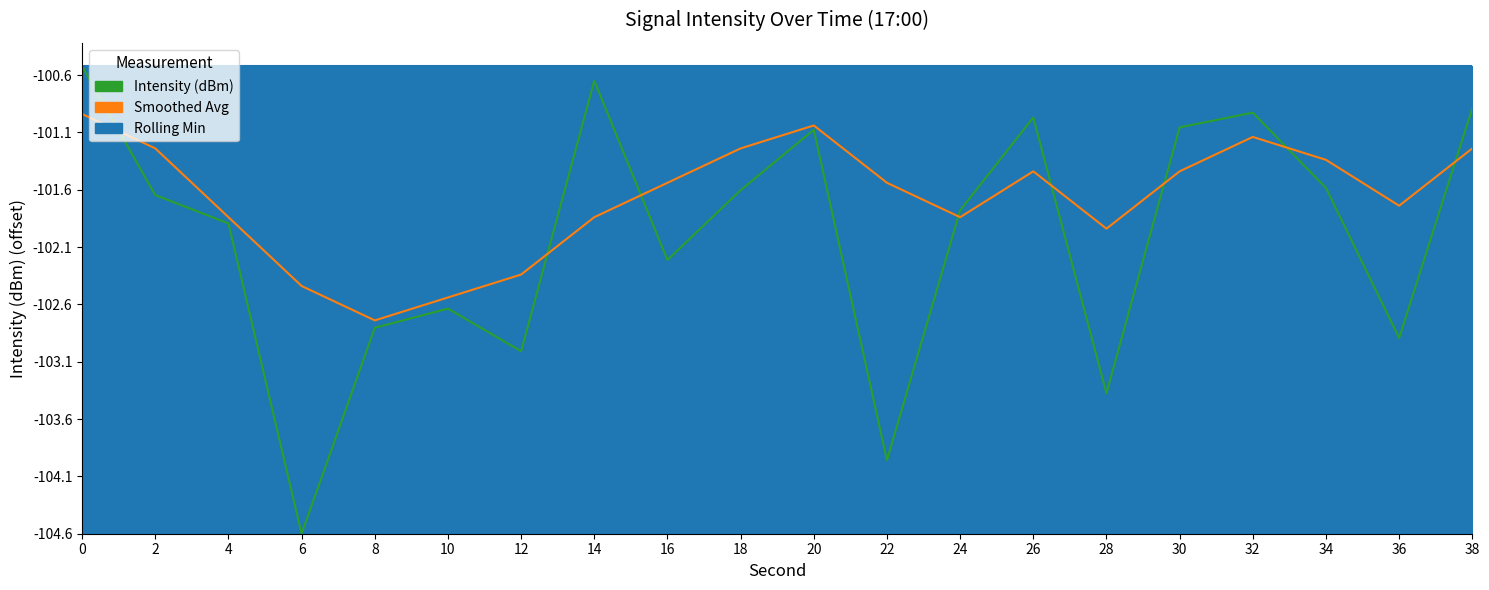

Between 18 and 30, which series saw the biggest shift?

Intensity (dBm)